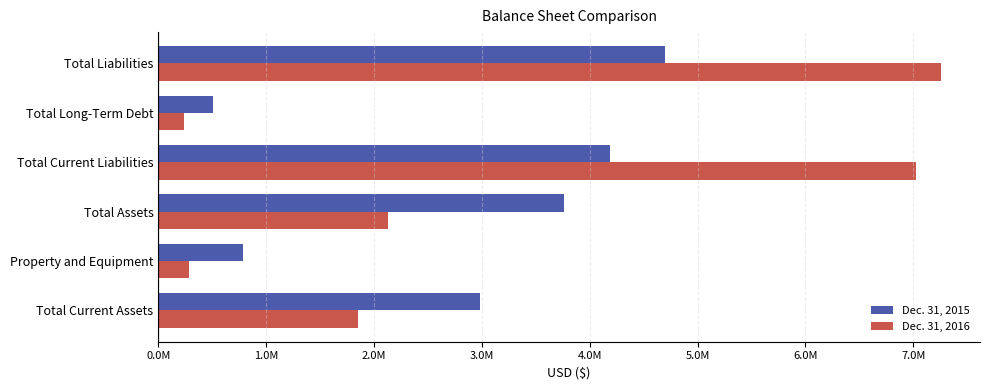

What are all the series names shown in the legend?

Dec. 31, 2015, Dec. 31, 2016